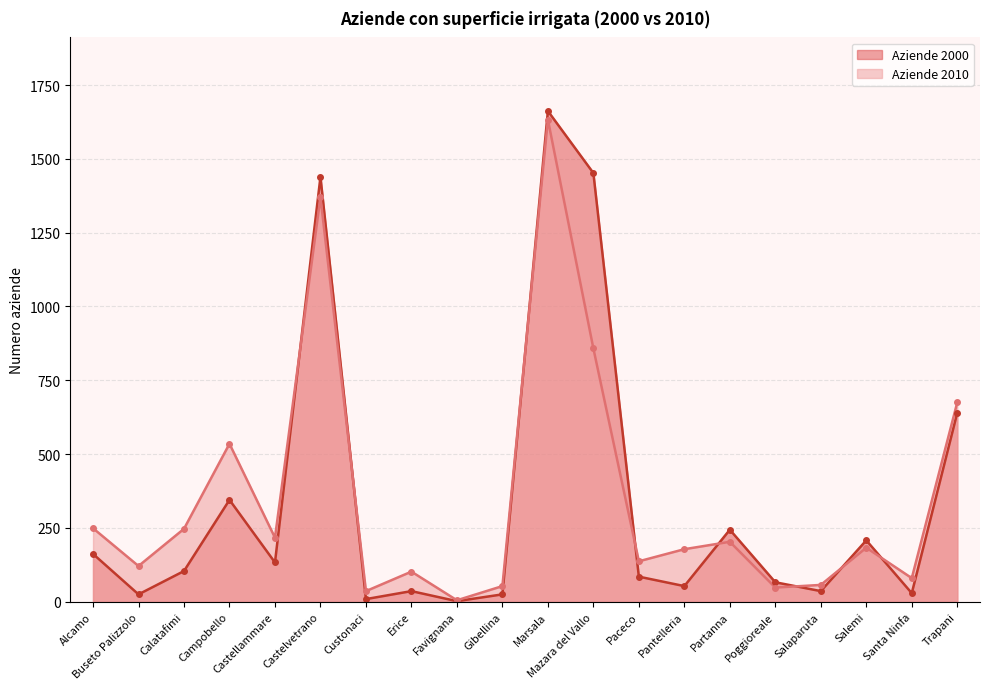

What is the label of the 9th point from the left?

Favignana